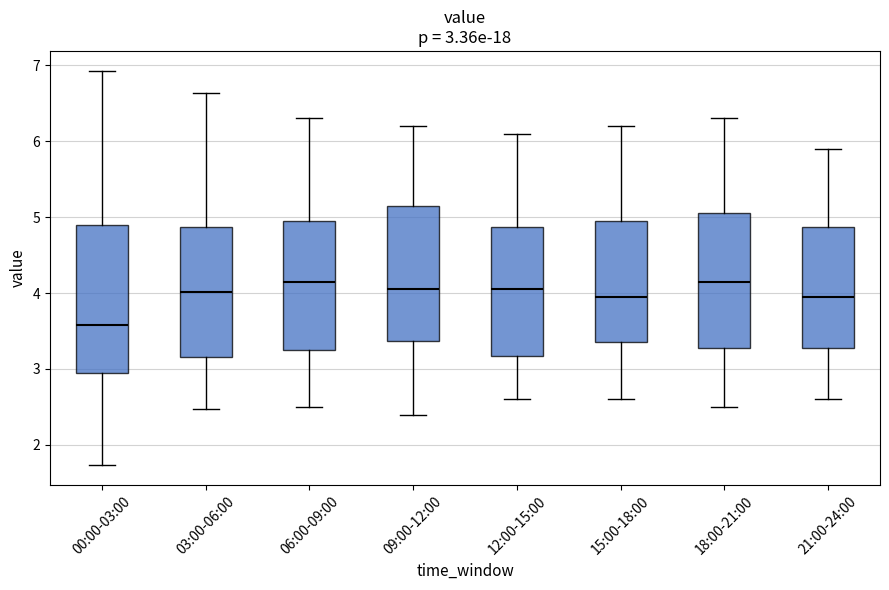

Which box has the lowest median line?

00:00-03:00